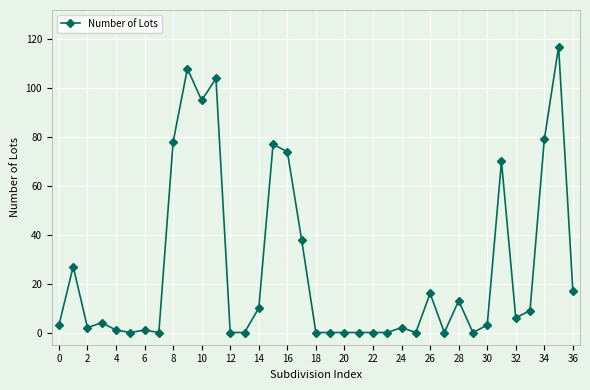

What is the difference between the second highest and second lowest values?

108